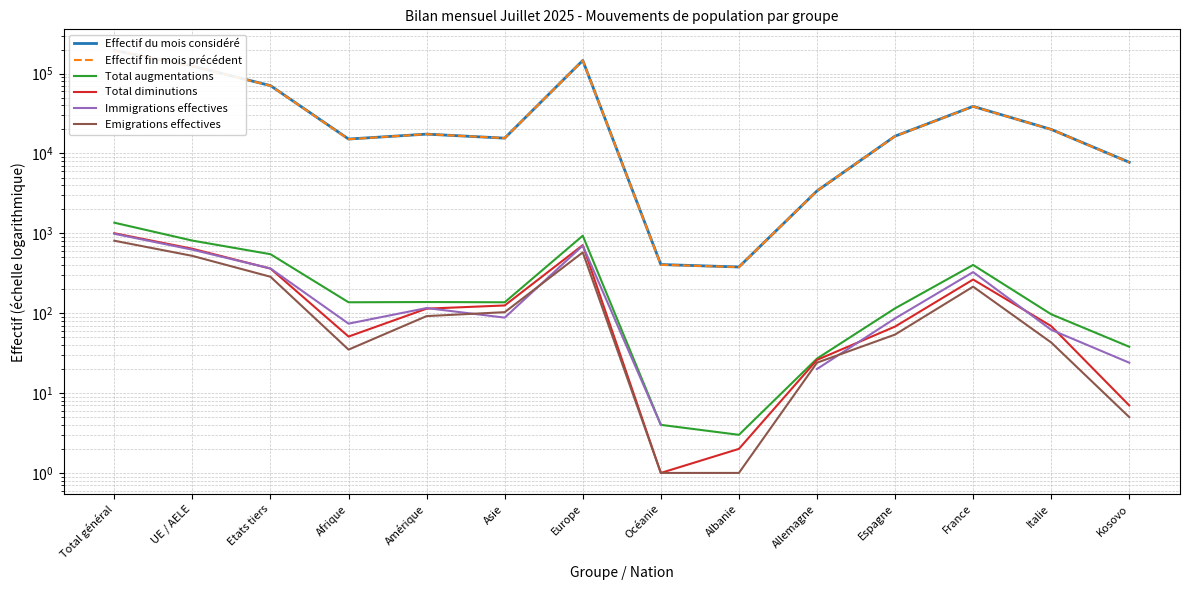

The value of Emigrations effectives at Etats tiers is 286.0. True or false?

True